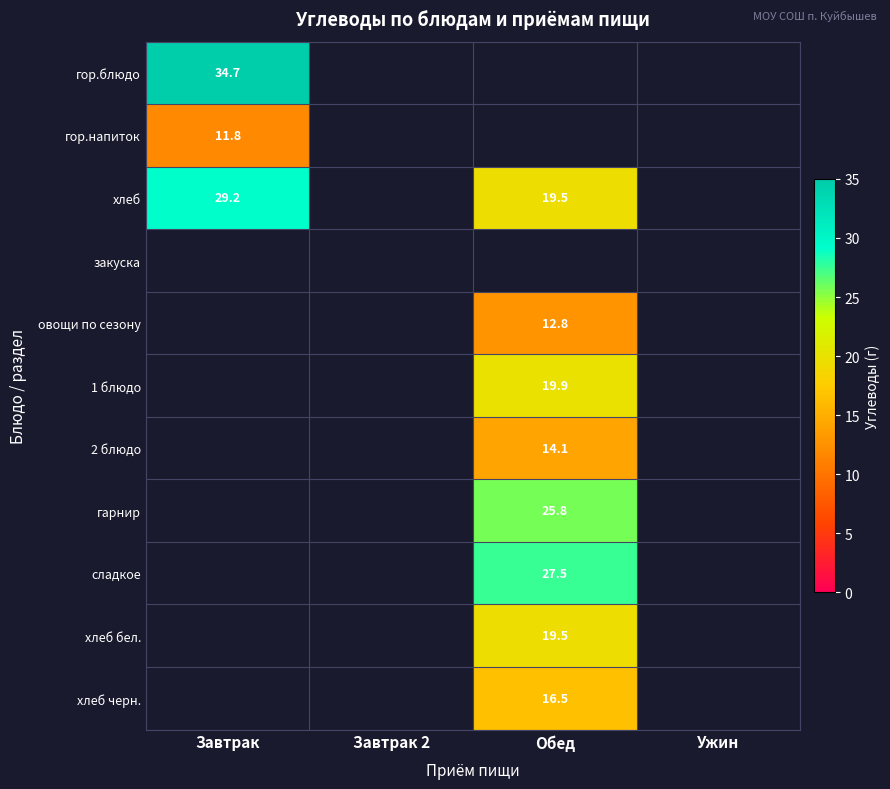

True or false: 1 блюдо has a value of 4.4 at Обед.

False